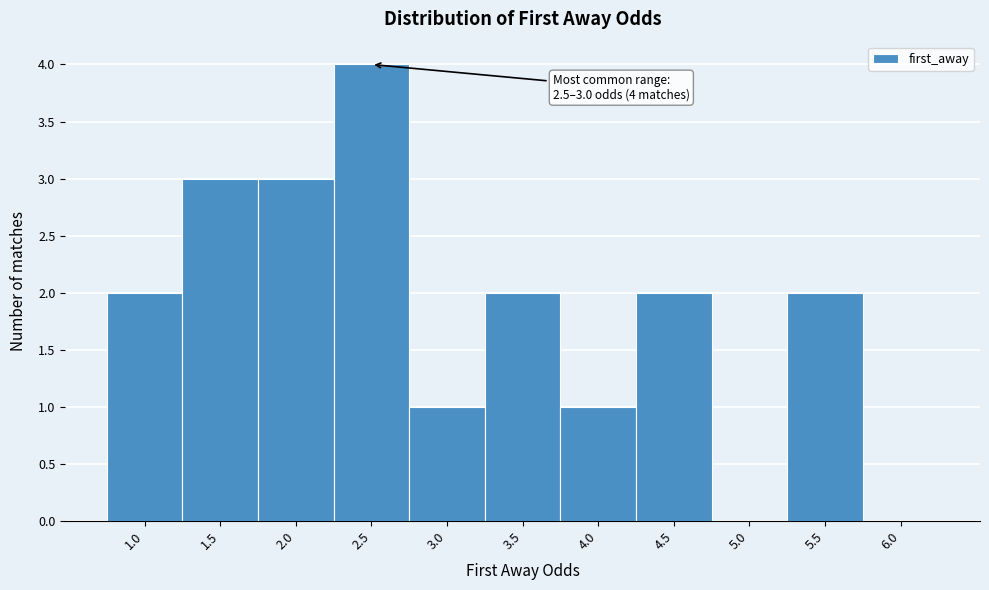

Reading left to right, transcribe all the data shown in this chart.

1.0=2	1.5=3	2.0=3	2.5=4	3.0=1	3.5=2	4.0=1	4.5=2	5.0=0	5.5=2	6.0=0